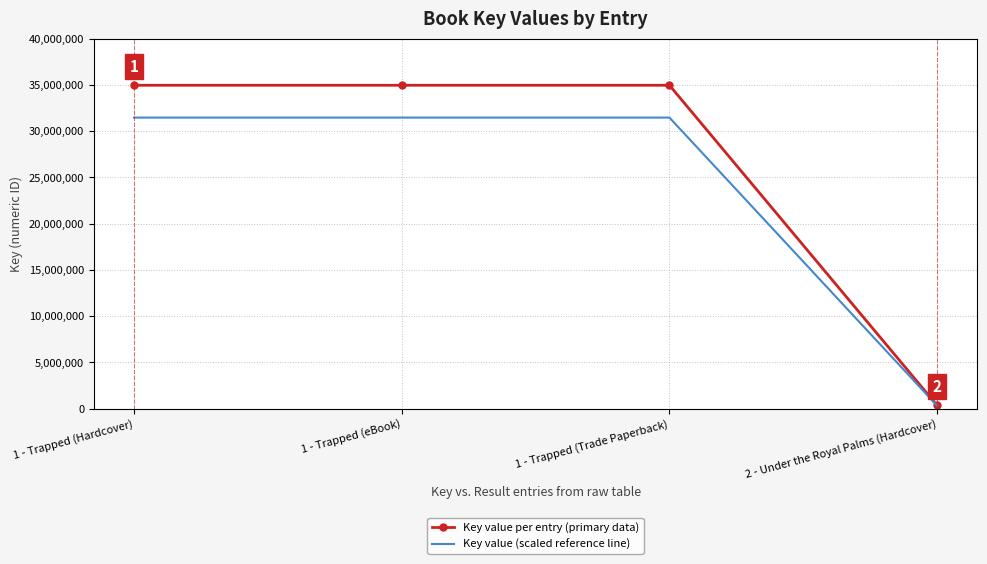

What is the total value across all series at 1 - Trapped (Trade Paperback)?

66431938.2